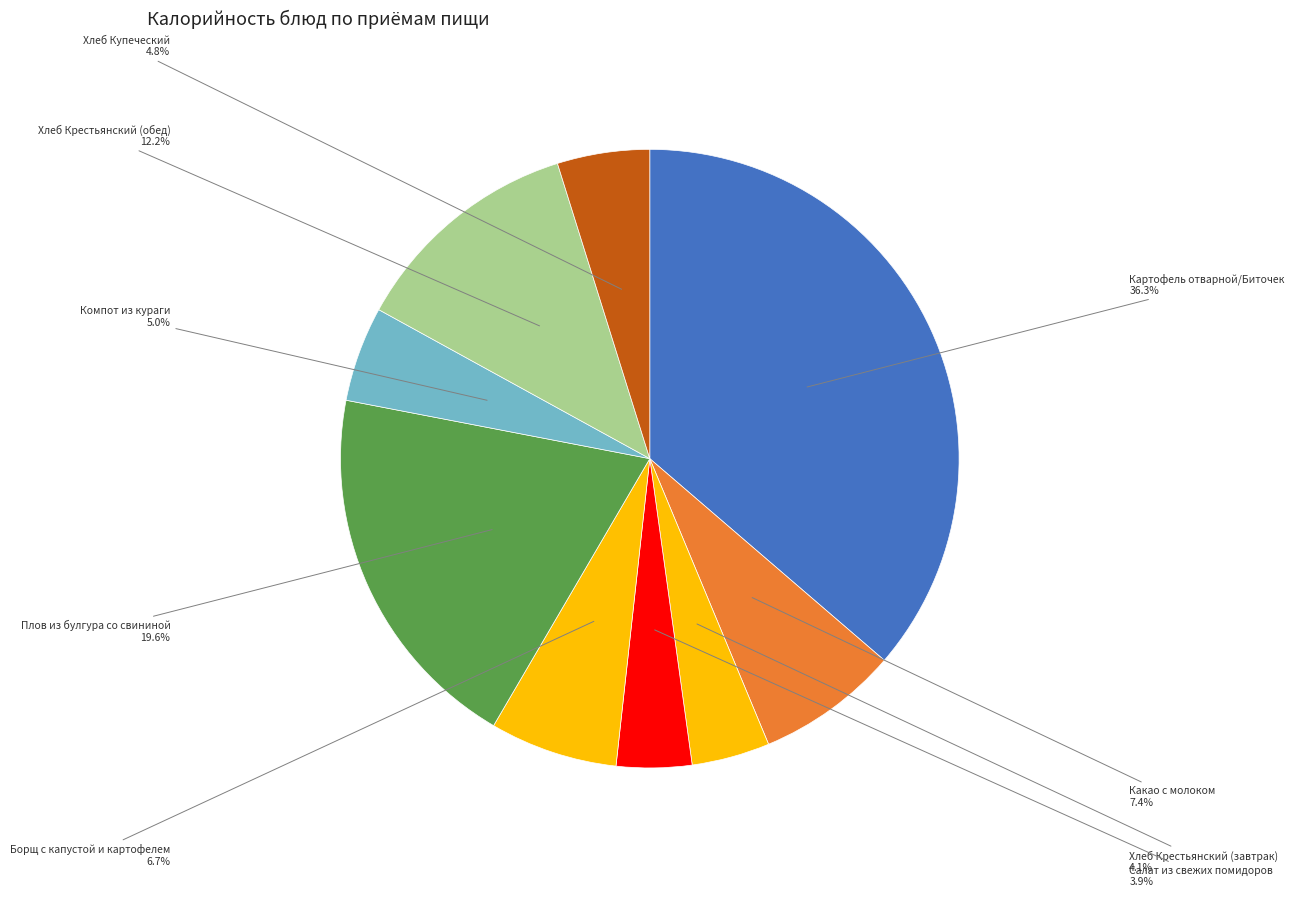

How many slices are in this pie chart?

9